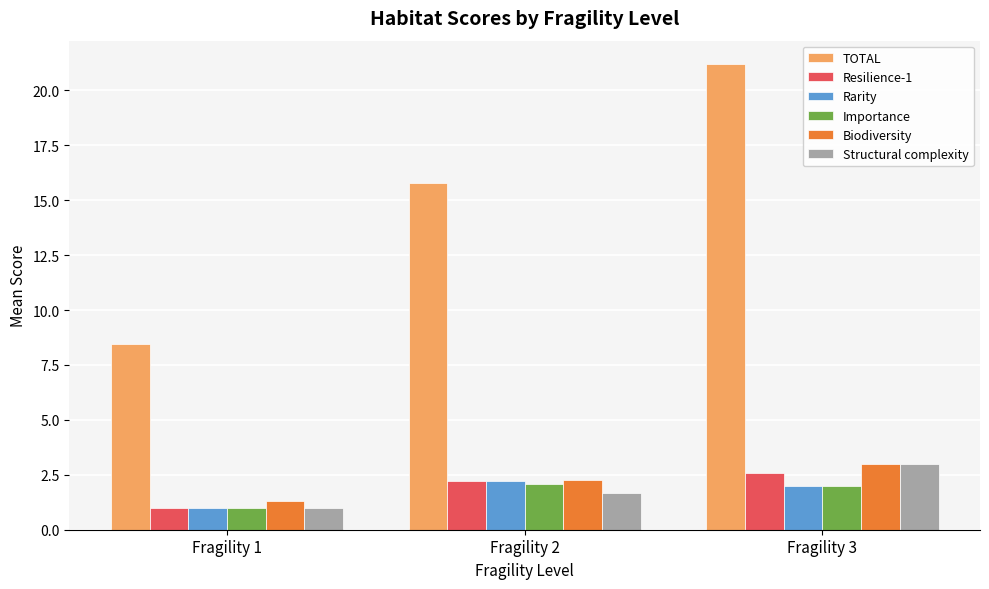

Which series has the largest range (max minus min)?

TOTAL